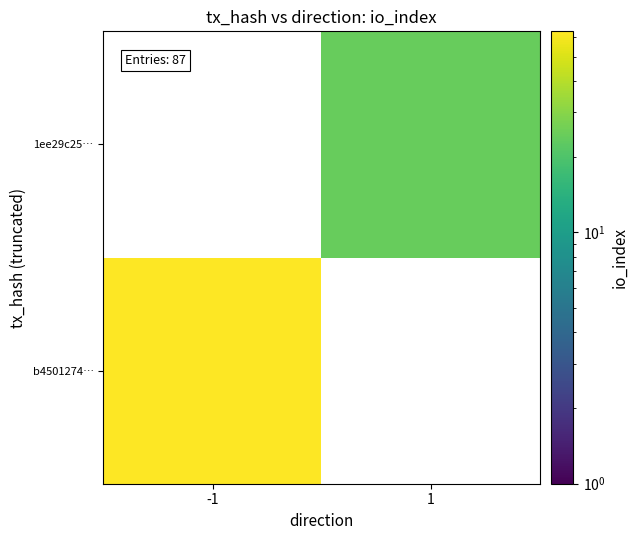

Rank the categories by b4501274… value from lowest to highest.

-1, 1